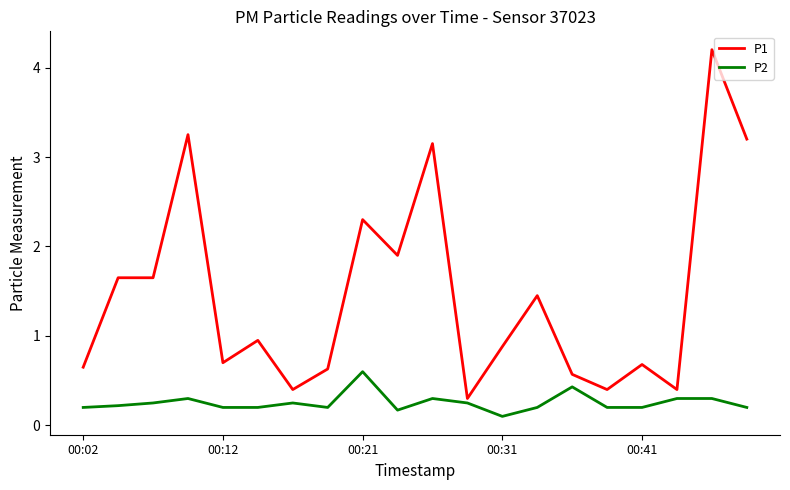

True or false: P1 and P2 cross at least once.

False